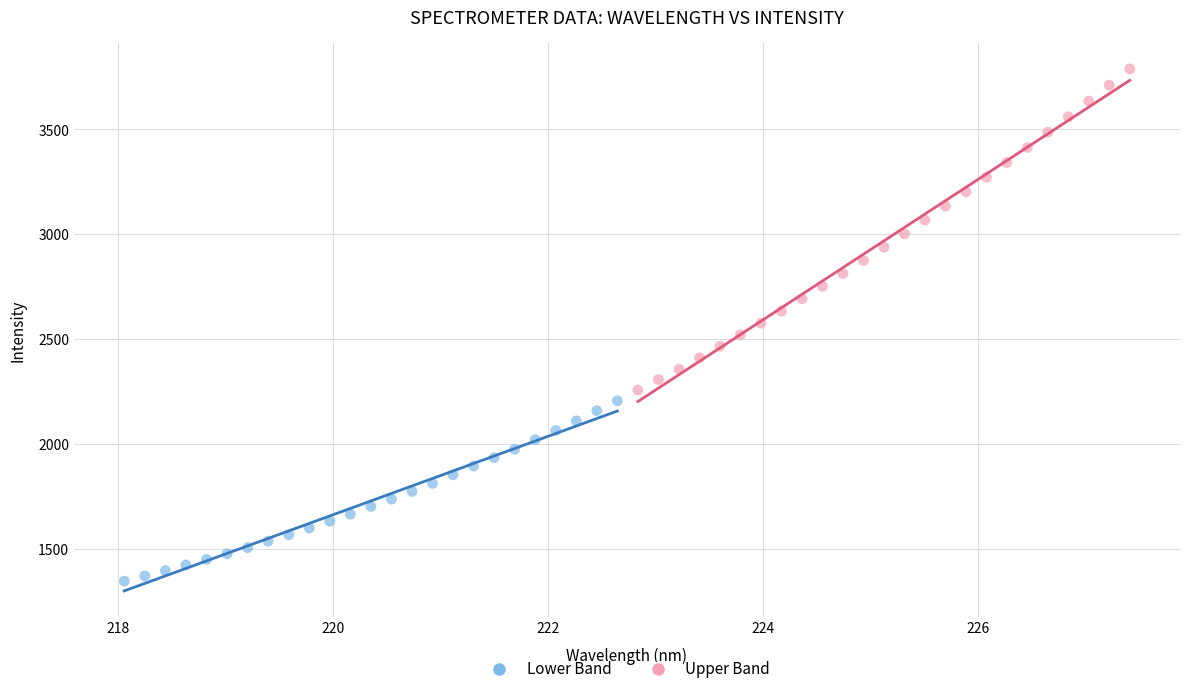

Which series reaches the maximum Y coordinate?

Upper Band